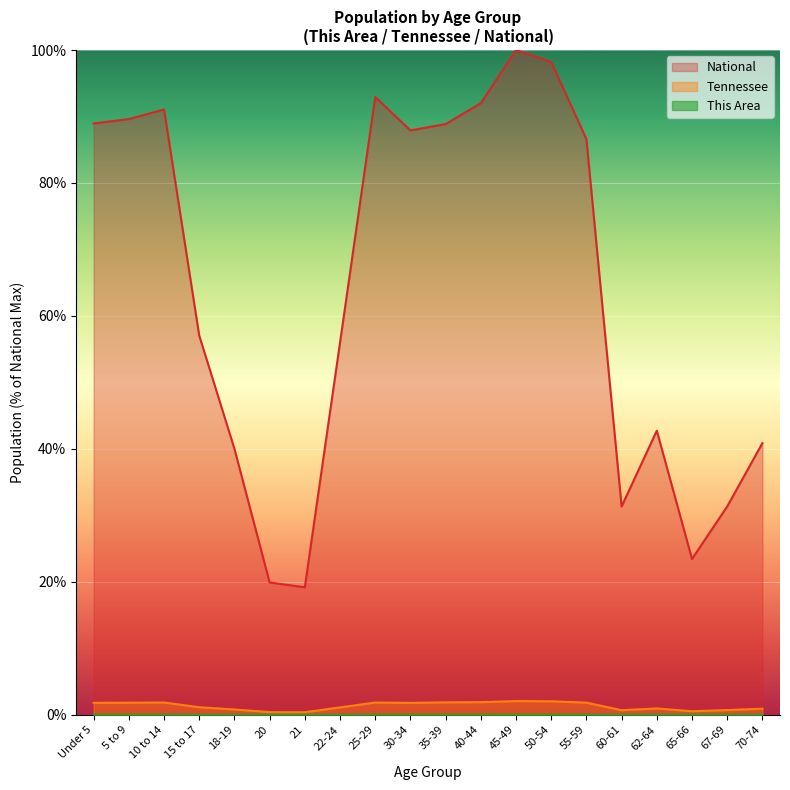

The Tennessee series shows 0.7 at 60-61. True or false?

True